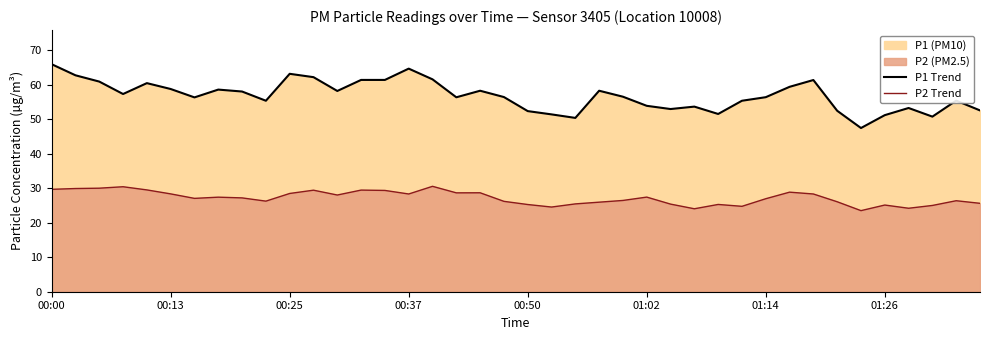

Rank the categories by P2 Trend value from highest to lowest.

16, 00:37, 00:25, 00:13, 00:00, 00:50, 13, 11, 14, 31, 18, 17, 10, 01:02, 15, 32, 12, 25, 01:26, 8, 01:14, 30, 24, 38, 9, 19, 33, 23, 39, 22, 26, 28, 20, 35, 37, 29, 21, 36, 27, 34